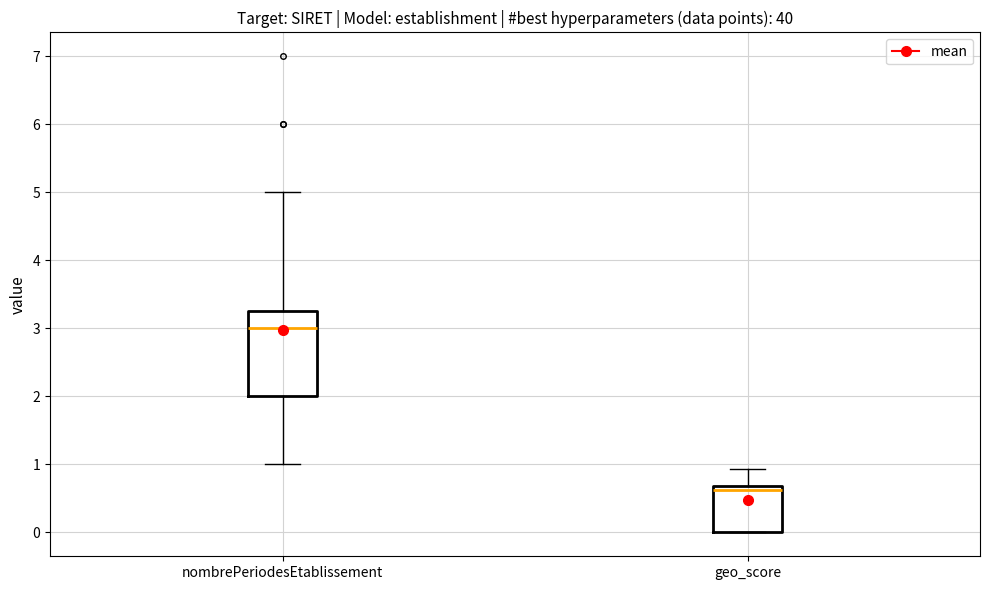

Where is the lower edge of the box for nombrePeriodesEtablissement on the y-axis? The values are not printed on the chart, so give them approximately, as read against the axis.

2.0